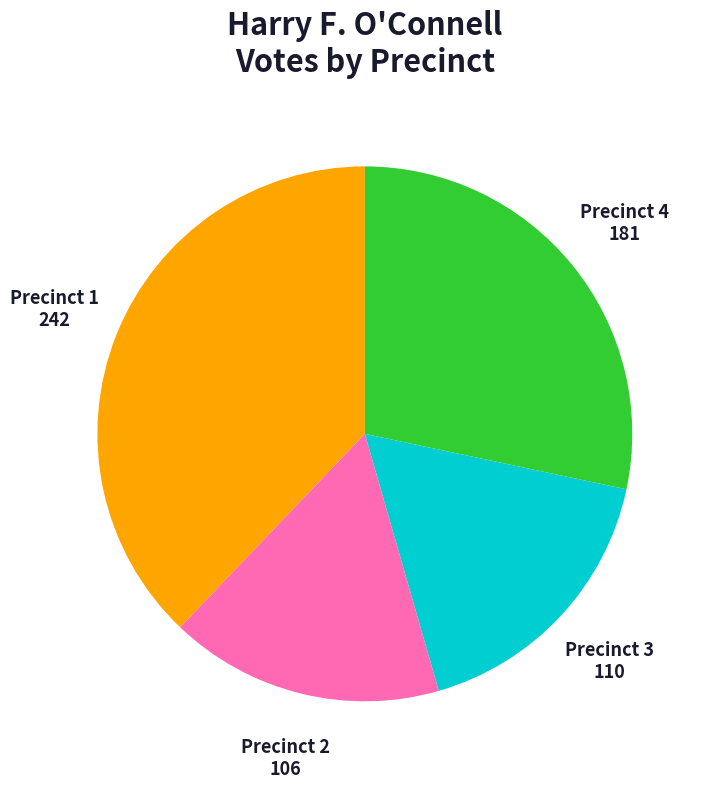

Does any single category account for the majority?

No